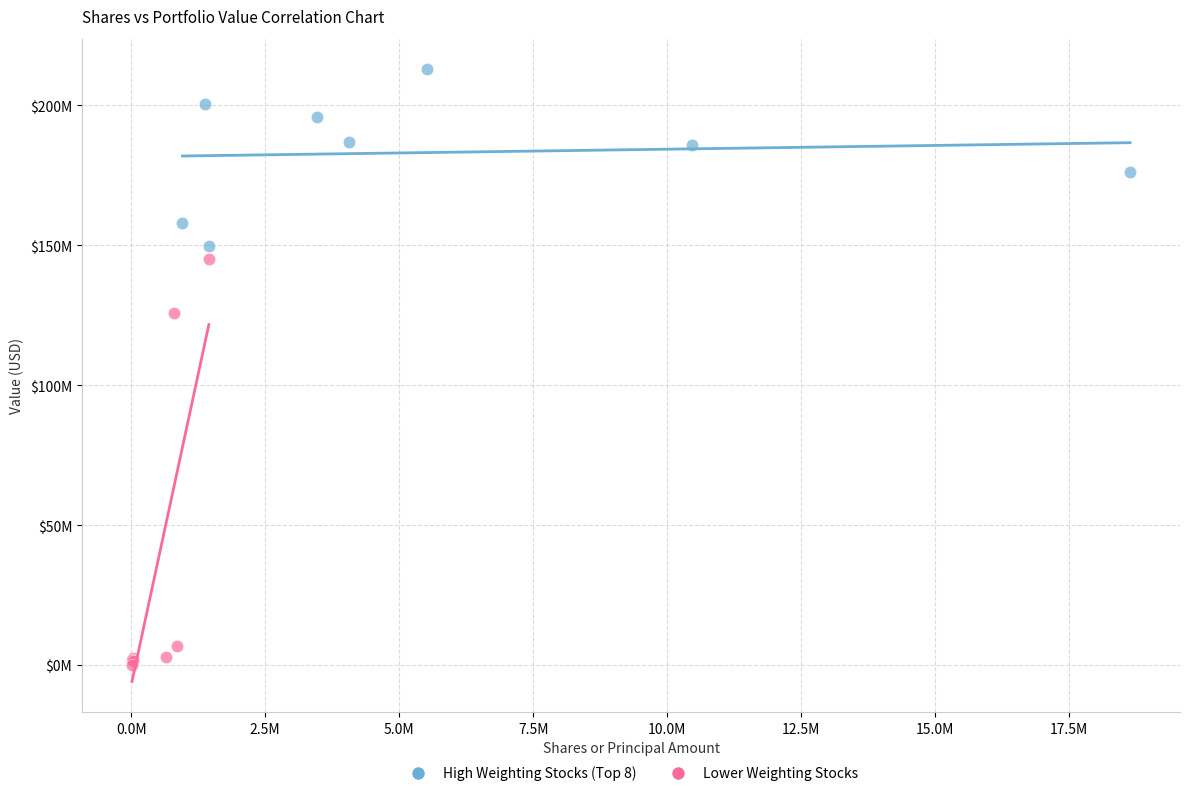

Which series has the largest Y range (max minus min)?

Lower Weighting Stocks